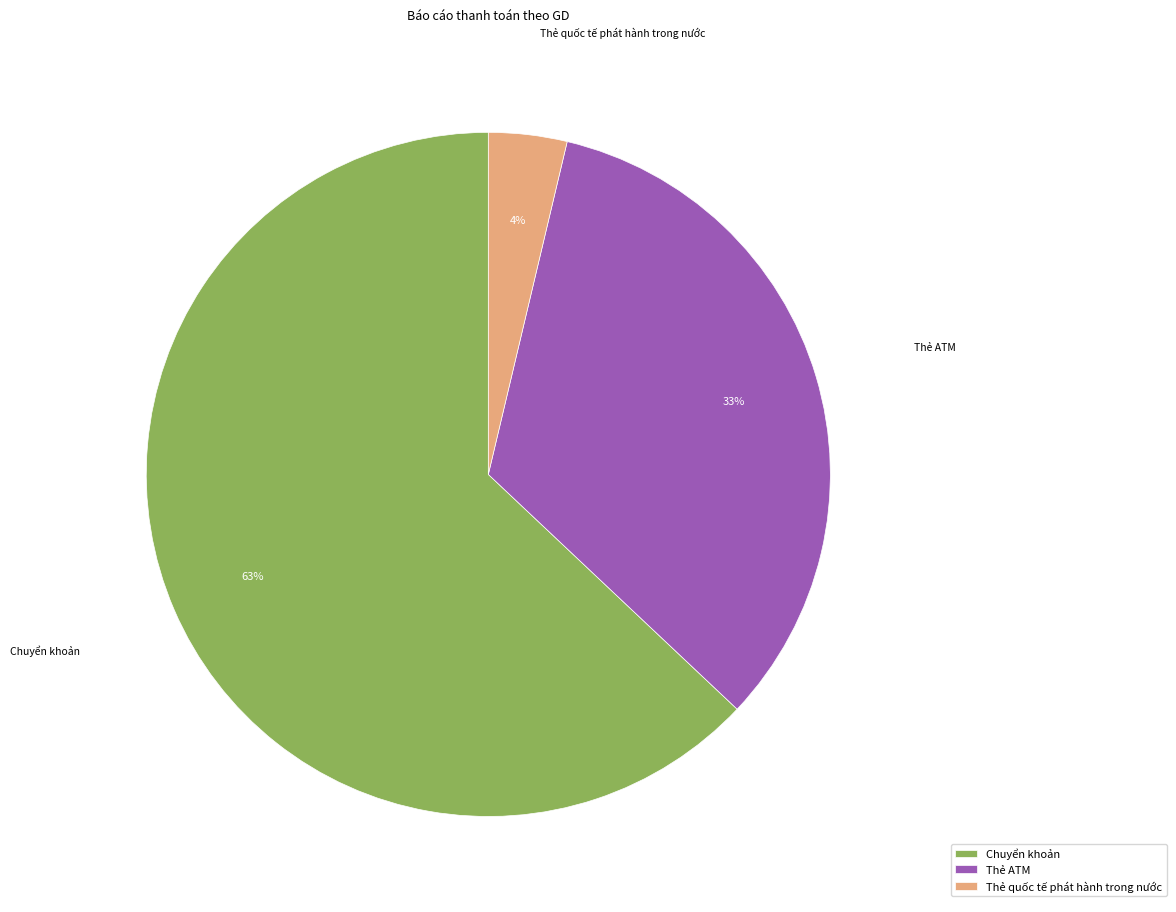

To the nearest percent, what portion does Chuyển khoản represent?

63%